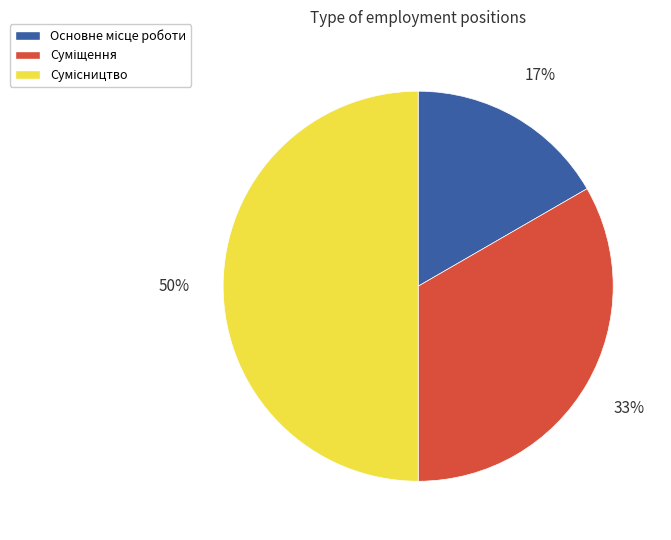

To the nearest percent, what is the average slice percentage?

33%